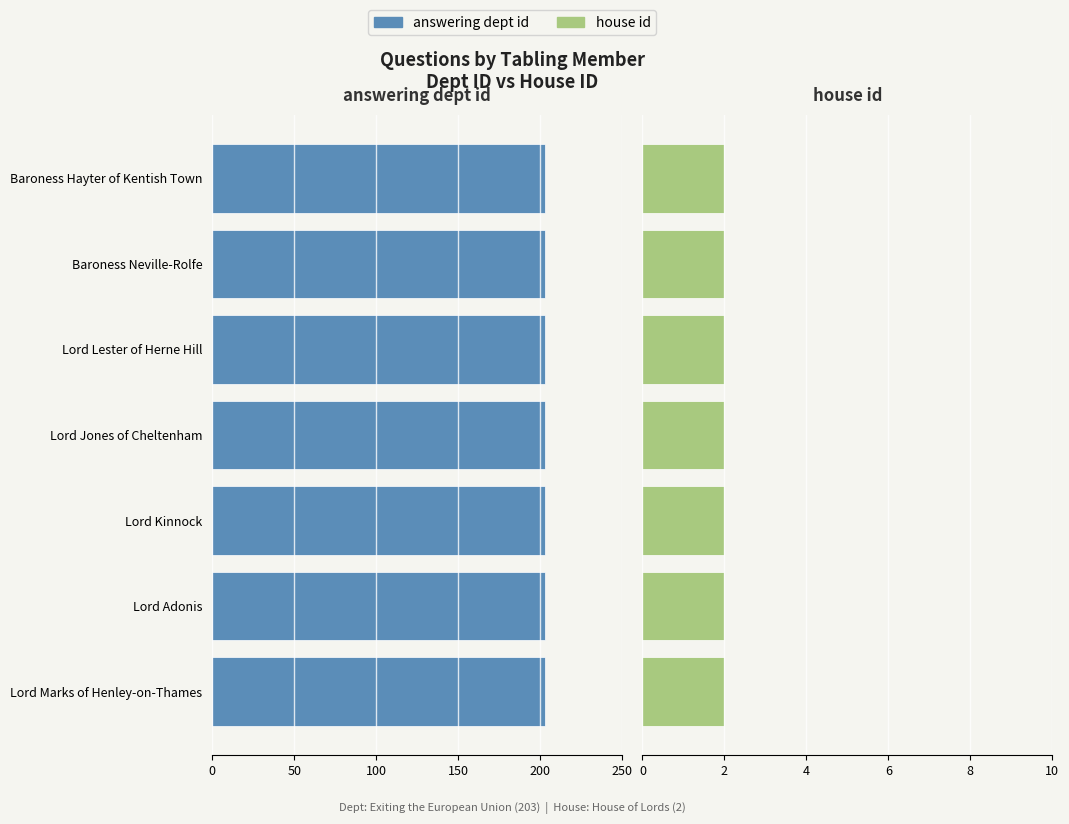

What is the sum of the answering dept id values at Lord Jones of Cheltenham and Lord Adonis?

406